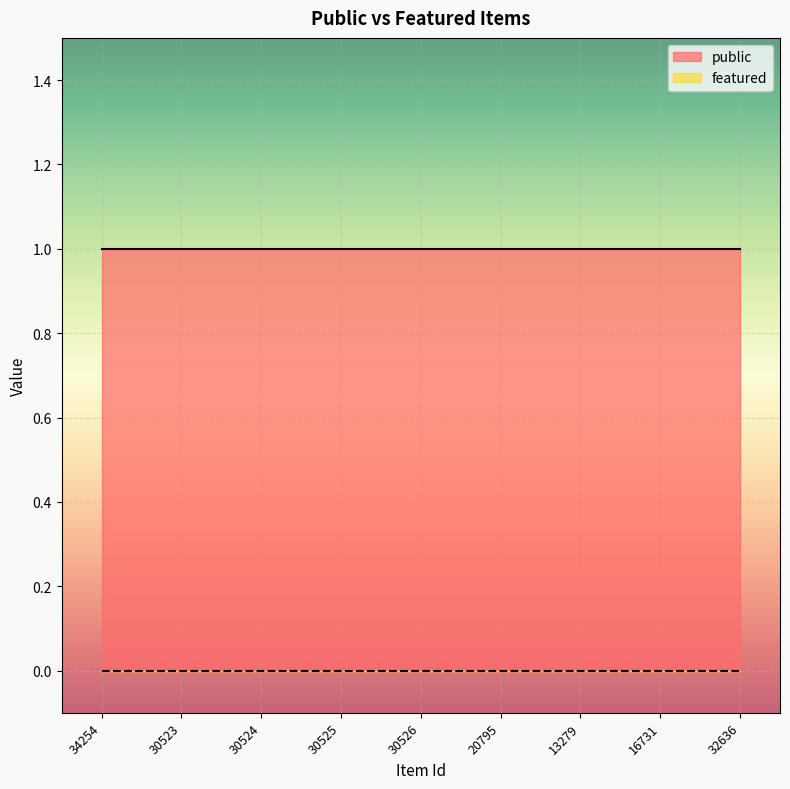

At how many categories does at least one series exceed 0?

9